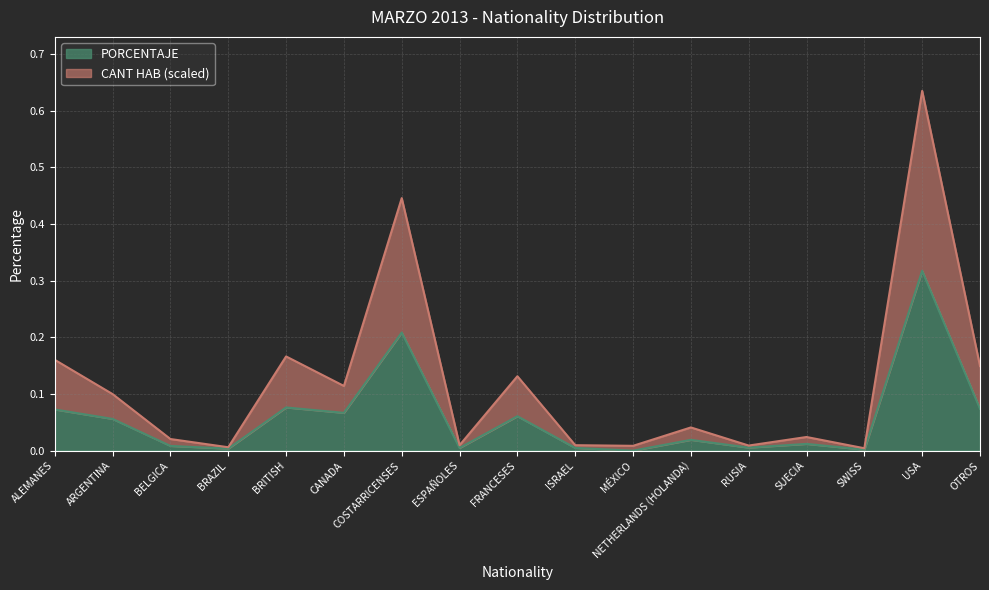

True or false: CANT HAB and PORCENTAJE cross at least once.

False